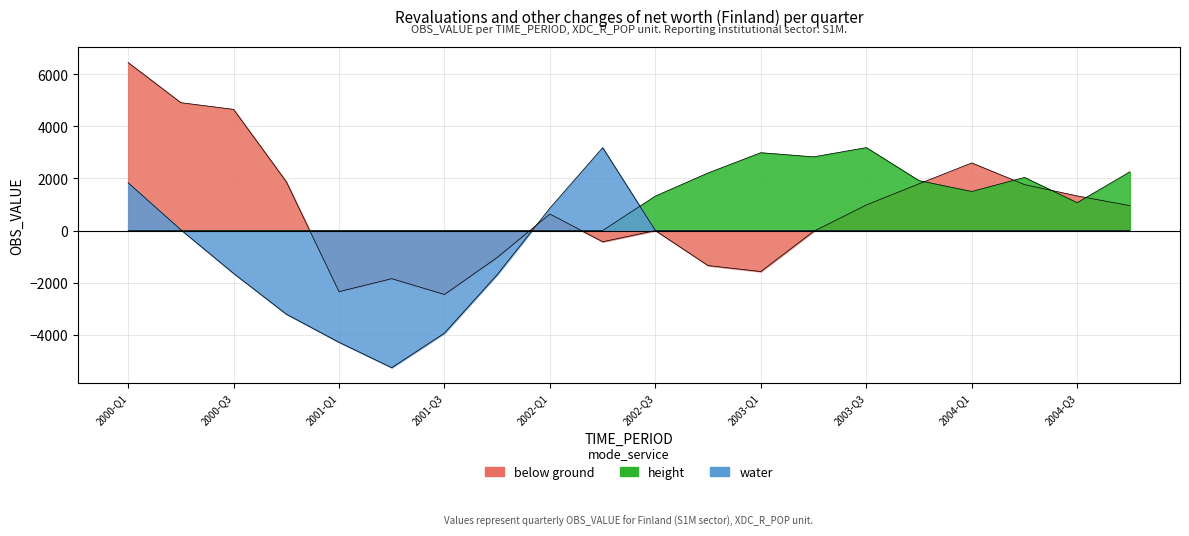

Which series has the widest spread of values?

below ground